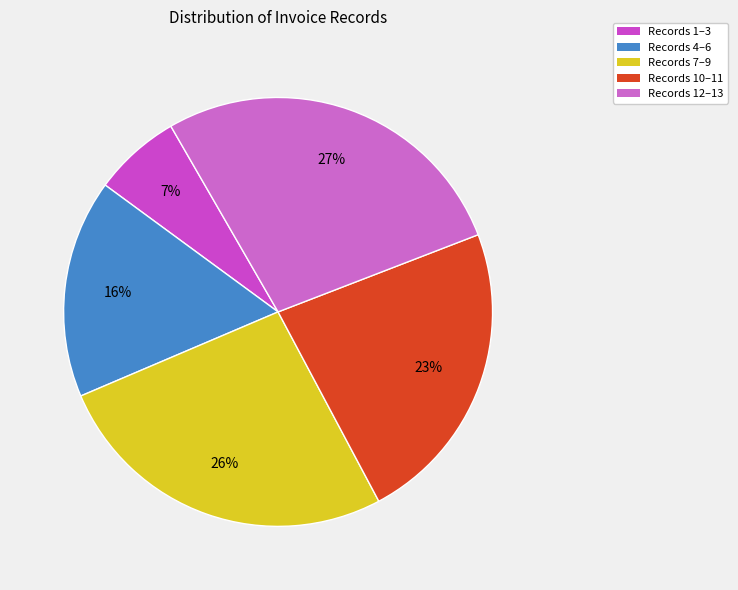

How many slices are in this pie chart?

5